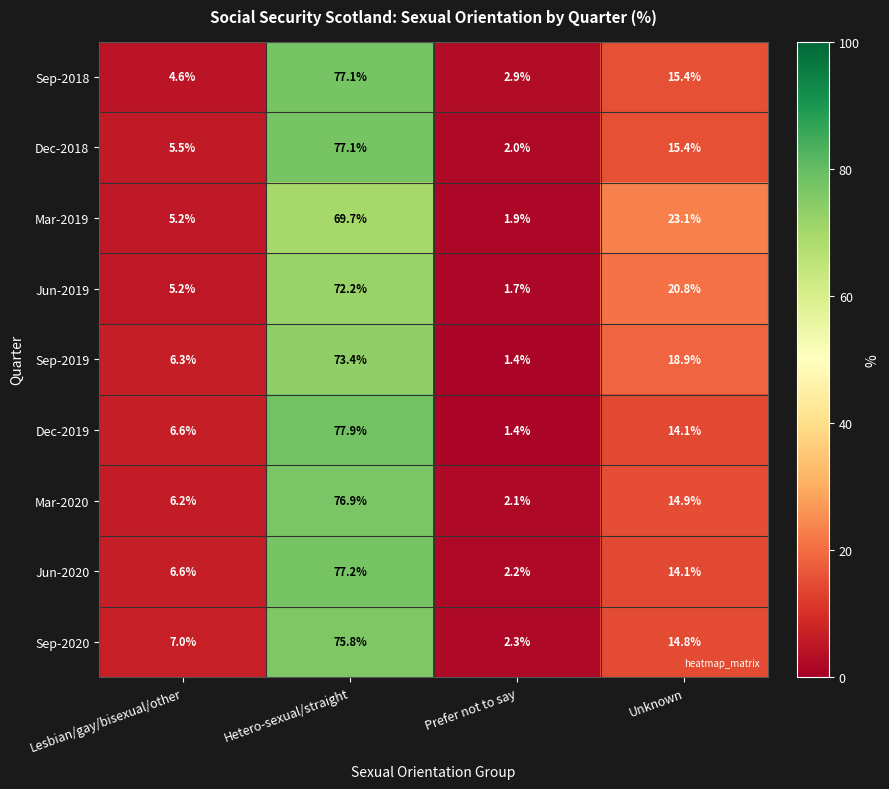

True or false: Mar-2020 has a value of 2.1 at Prefer not to say.

True